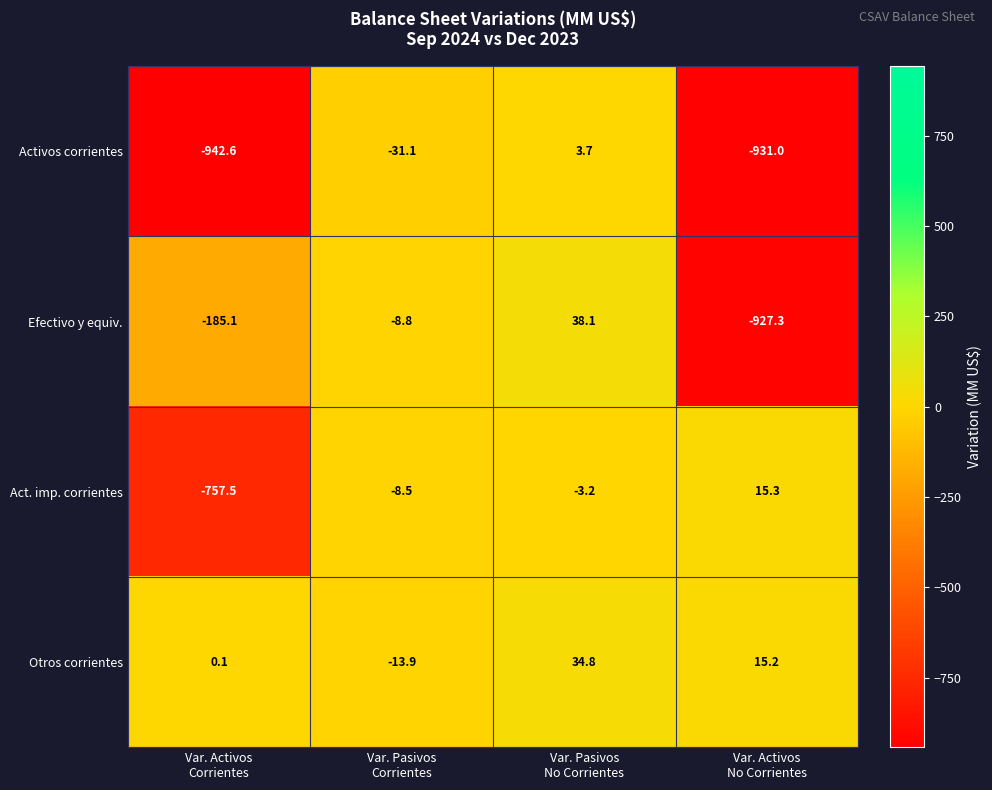

What is the smallest value displayed?

-942.6